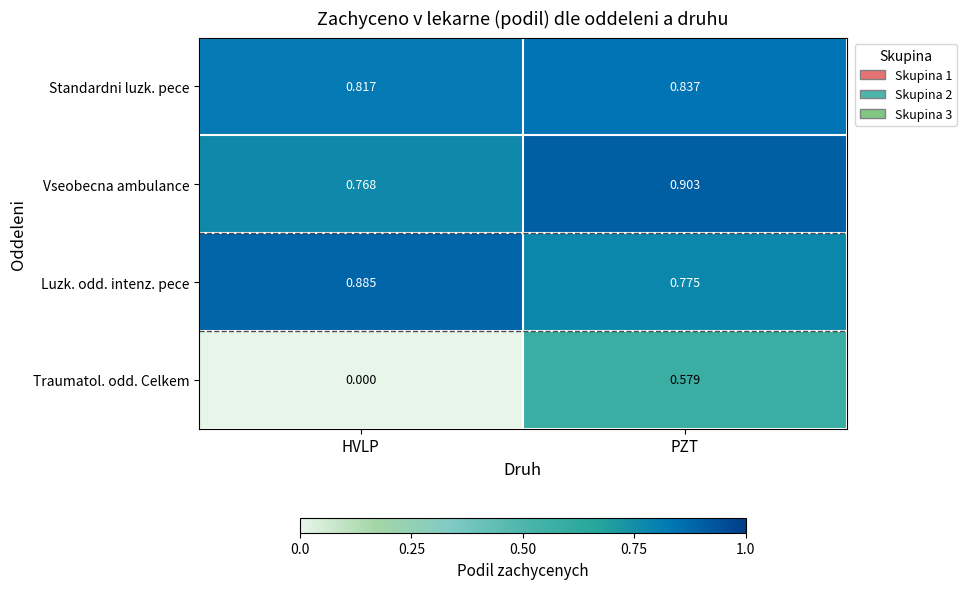

Rank the series by their maximum value, from lowest to highest.

Traumatol. odd. Celkem, Standardni luzk. pece, Luzk. odd. intenz. pece, Vseobecna ambulance